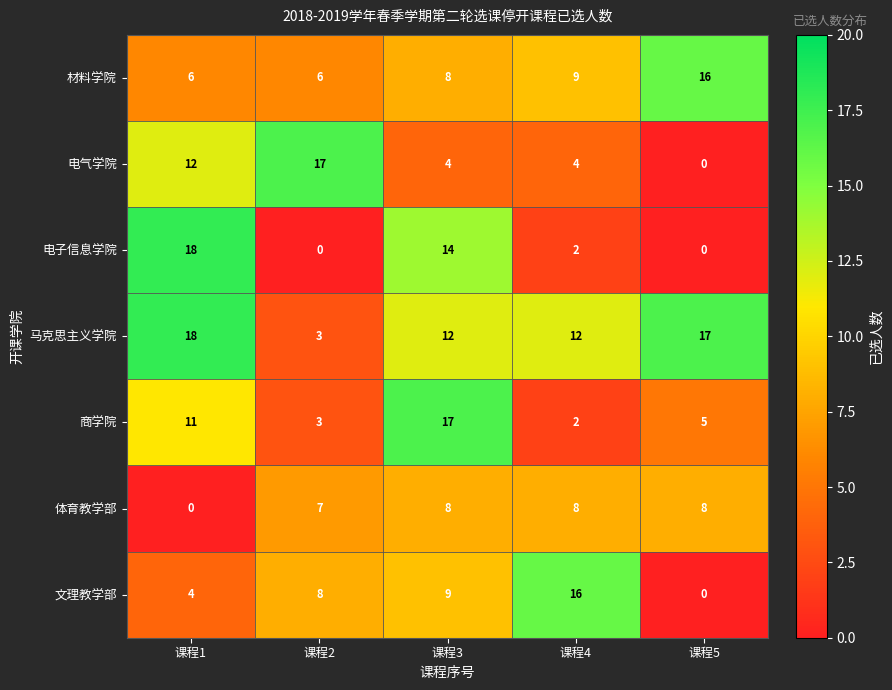

Is it true that 体育教学部 equals 2 at 课程2?

False